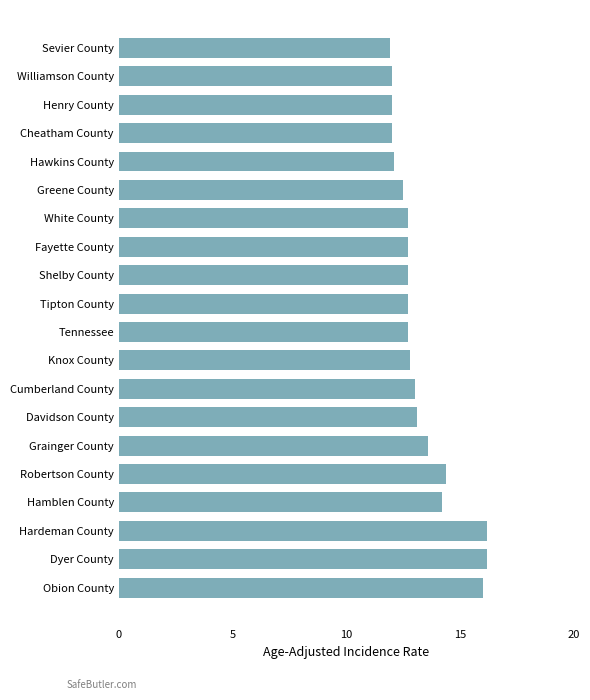

The chart shows a value of 13.1 at Davidson County. True or false?

True